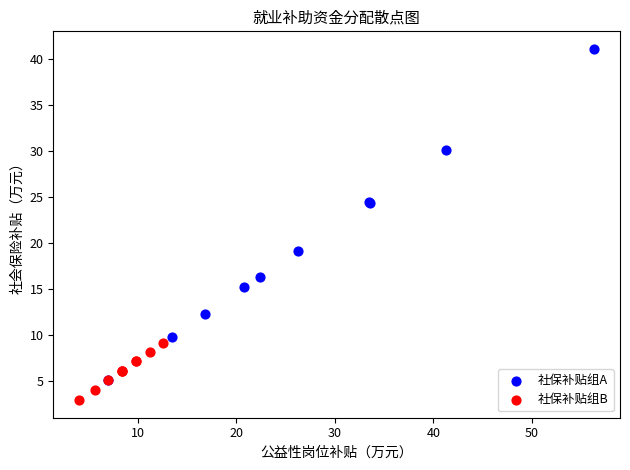

Which series contains the lowest Y value?

社保补贴组B